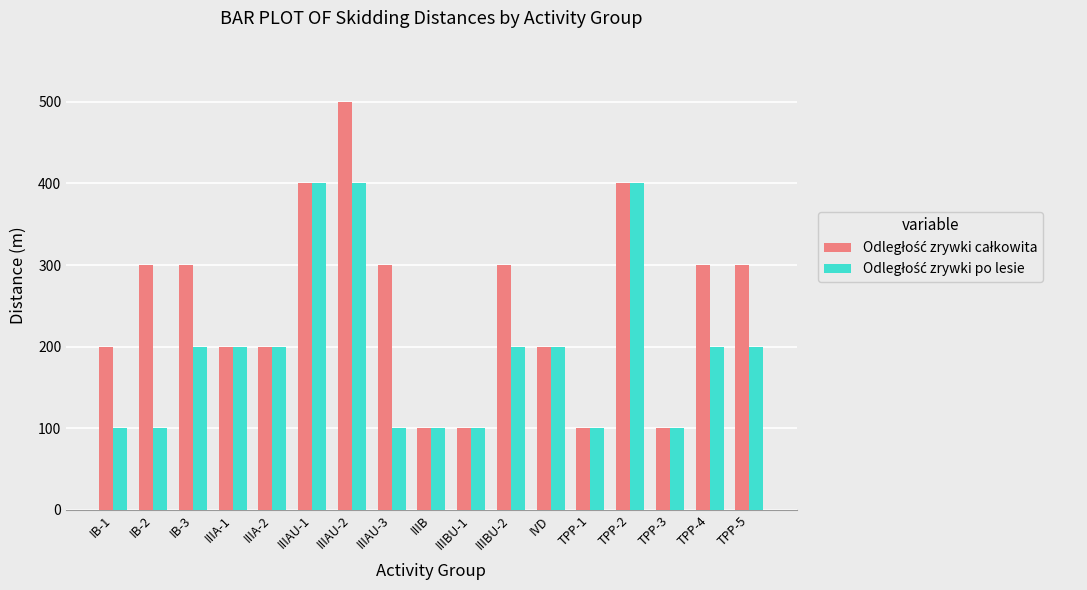

How many bars are there in total?

34